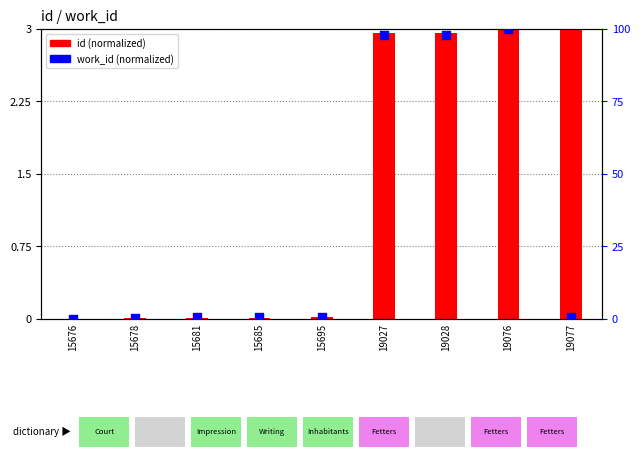

Is the value of work_id (normalized) at 19028 greater than the value of id (normalized) at 15676?

Yes